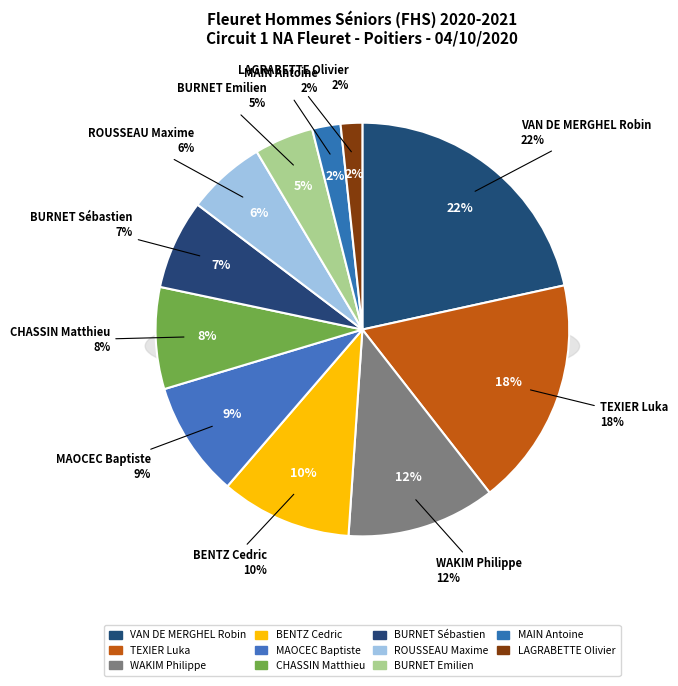

To the nearest percent, what is the difference between the largest and smallest slice percentages?

20%